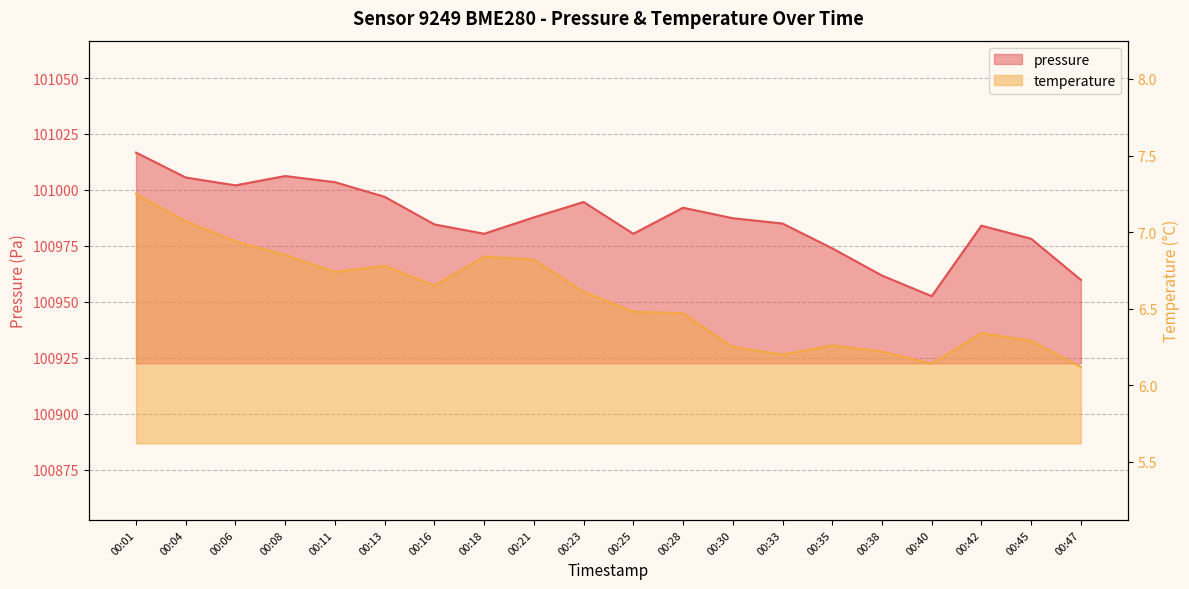

How many interior local valleys does the pressure series have?

4